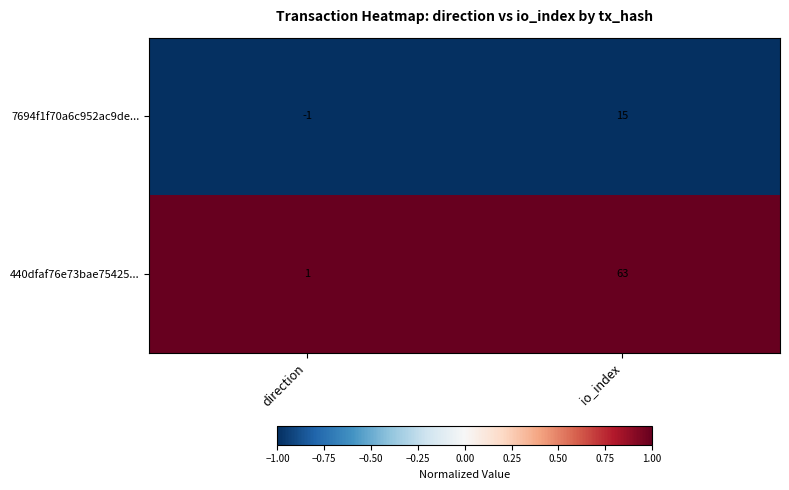

True or false: 7694f1f70a6c952ac9de... has a value of 15 at io_index.

True